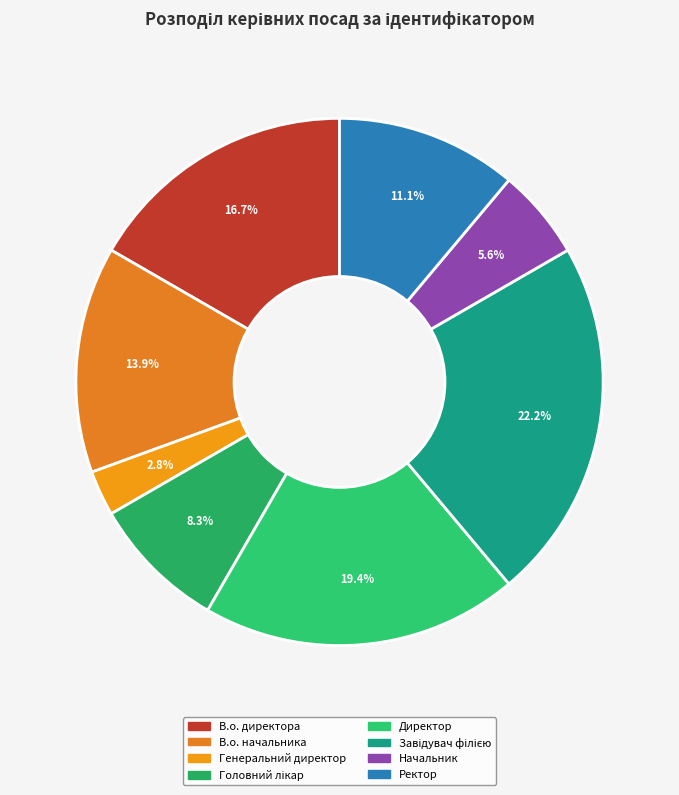

To the nearest percent, what is the difference between the Генеральний директор and Головний лікар slice percentages?

6%